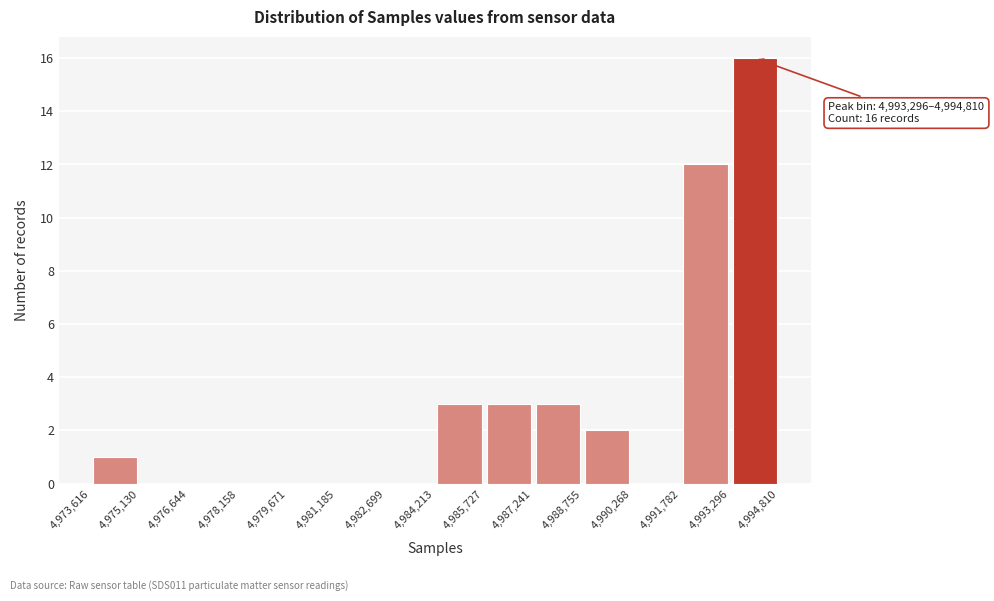

Which range on the x-axis has the tallest bar?

4,993,296 to 4,994,810